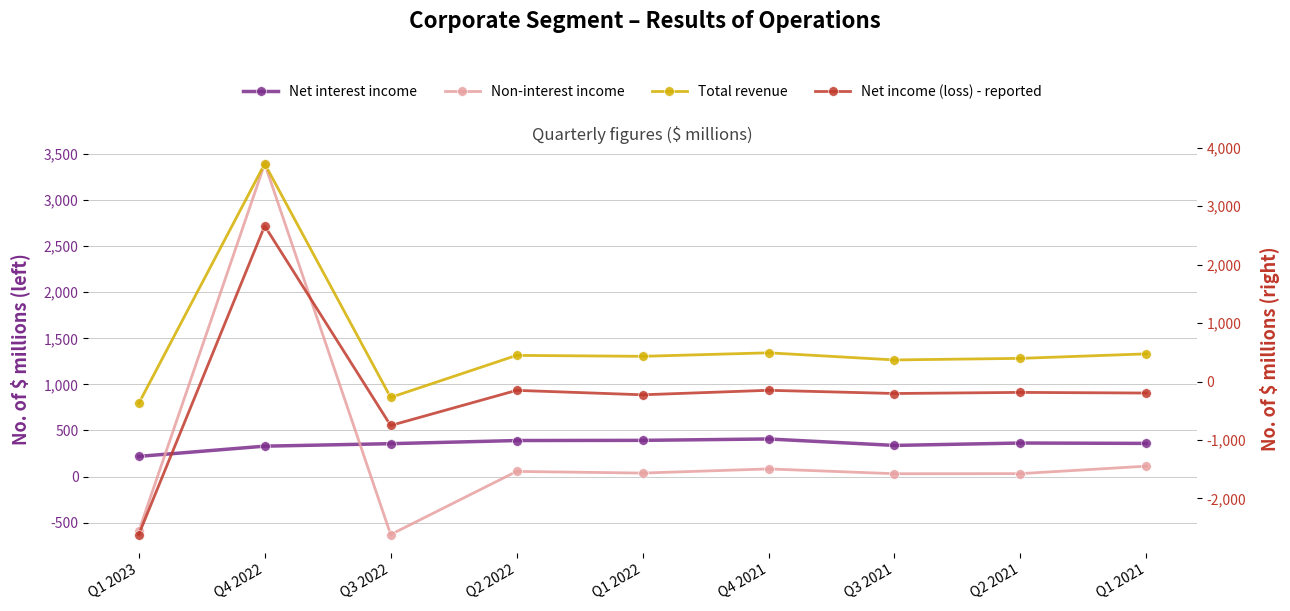

What is the average value of the Net income (loss) - reported series?

-203